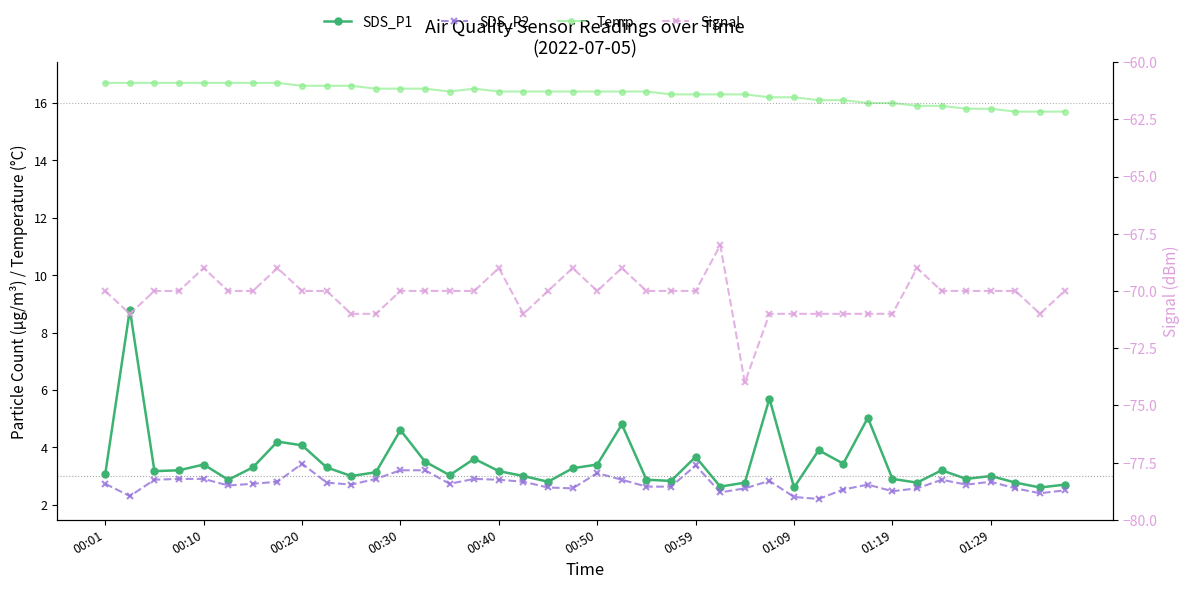

How many lines are shown in the chart?

4